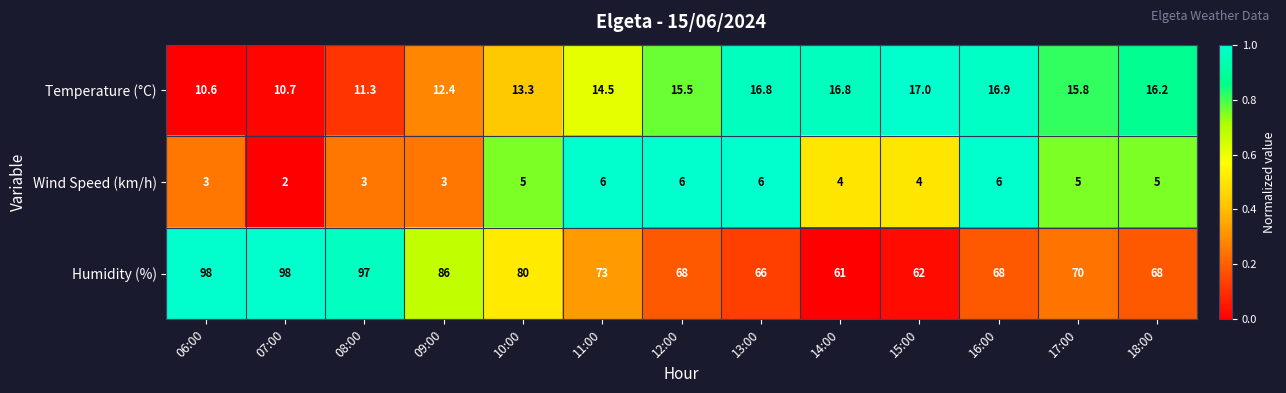

List the series in order of their peak value, highest first.

Humidity (%), Temperature (°C), Wind Speed (km/h)